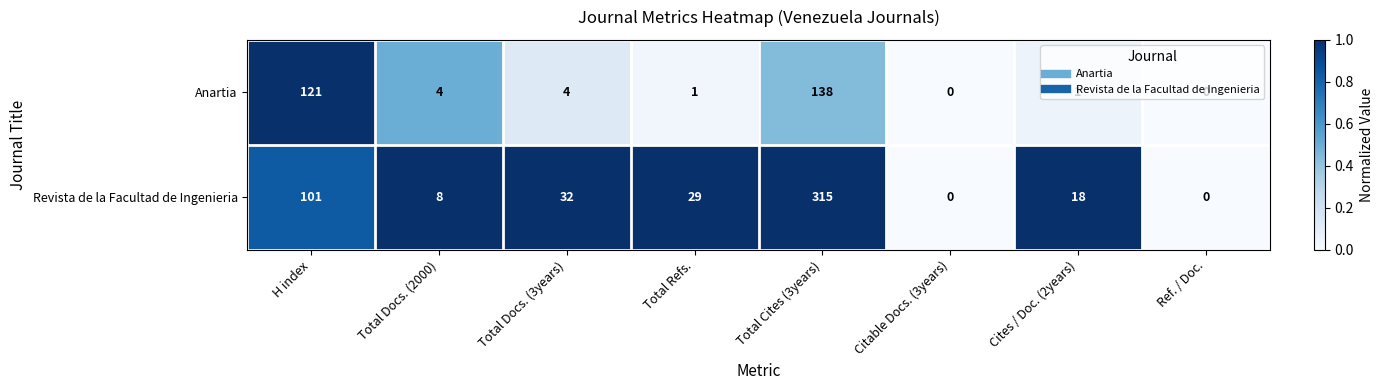

Which series has the widest spread of values?

Revista de la Facultad de Ingenieria